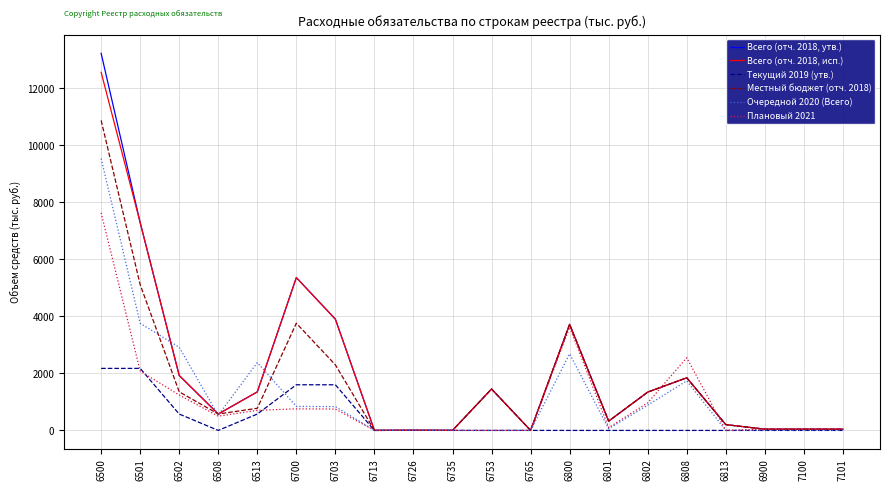

List the series in order of their peak value, highest first.

Всего (отч. 2018, утв.), Всего (отч. 2018, исп.), Местный бюджет (отч. 2018), Очередной 2020 (Всего), Плановый 2021, Текущий 2019 (утв.)